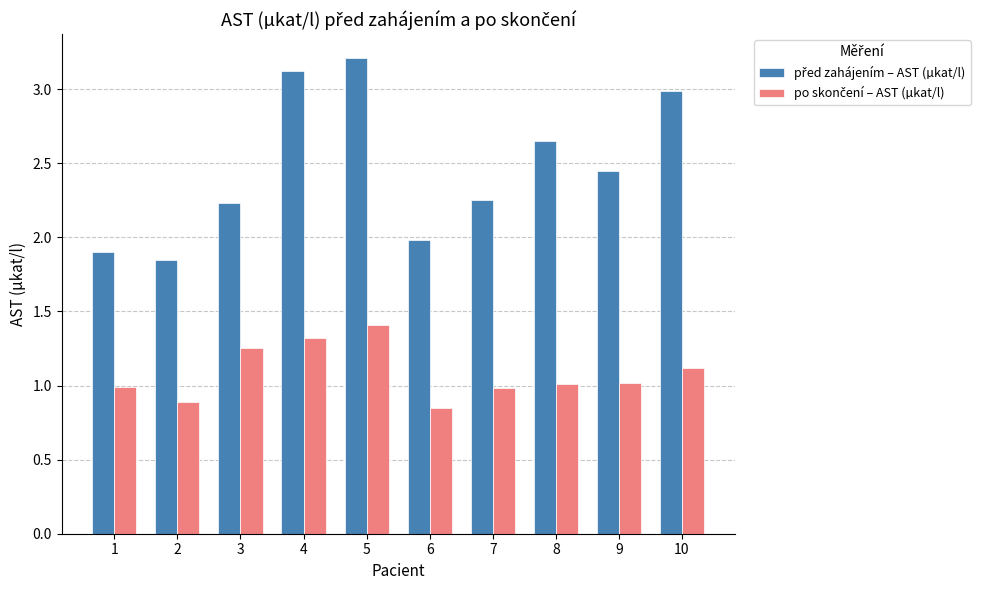

At which category is the sum across all series the highest?

5